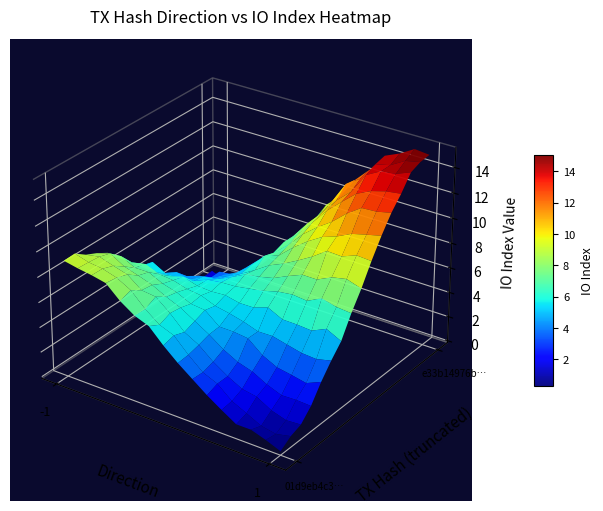

How many values in the 01d9eb4c3d50002506a39e9033285e77b9a3c23 series are below 9?

1